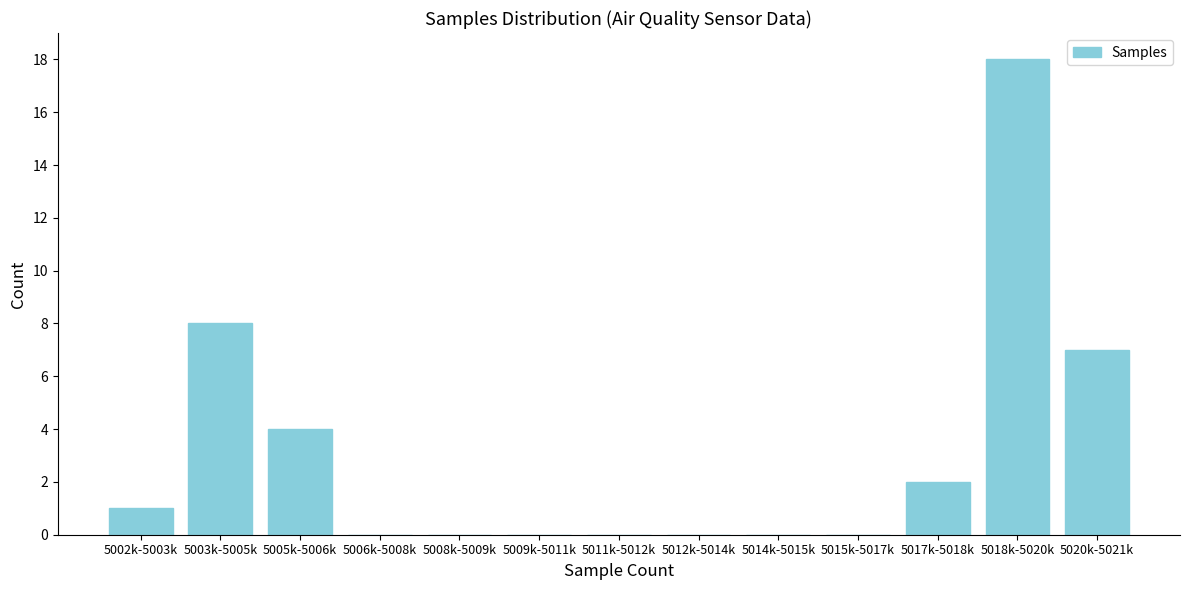

Reading left to right, extract all data points from this chart.

5002k-5003k=1	5003k-5005k=8	5005k-5006k=4	5006k-5008k=0	5008k-5009k=0	5009k-5011k=0	5011k-5012k=0	5012k-5014k=0	5014k-5015k=0	5015k-5017k=0	5017k-5018k=2	5018k-5020k=18	5020k-5021k=7